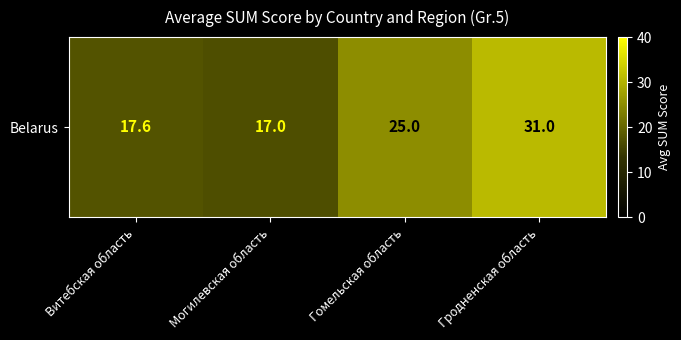

Reading right to left, list all the values displayed in this chart.

31.0	25.0	17.0	17.6